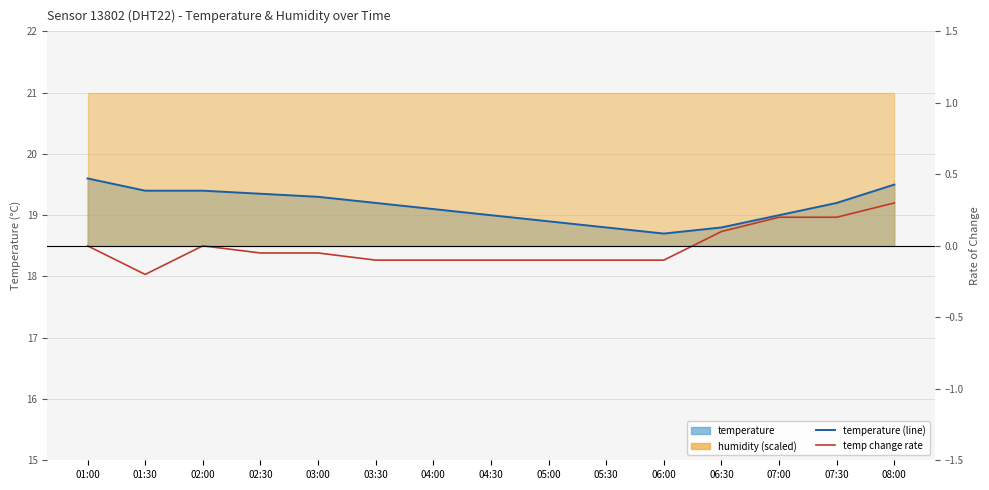

How many values in the temperature (line) series exceed 19?

9